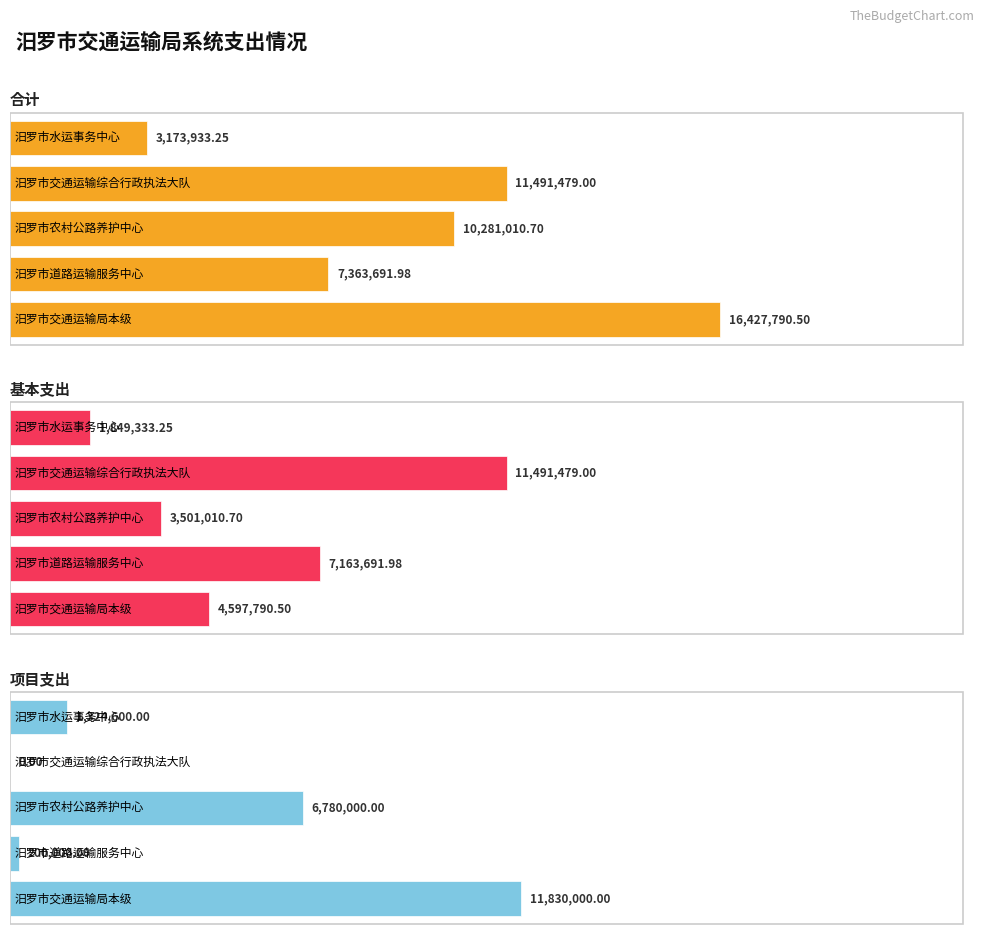

Reading left to right, extract all data points from this chart.

合计: 16427790.5	7363692.0	10281010.7	11491479.0	3173933.2
基本支出: 4597790.5	7163692.0	3501010.7	11491479.0	1849333.2
项目支出: 11830000.0	200000.0	6780000.0	0.0	1324600.0